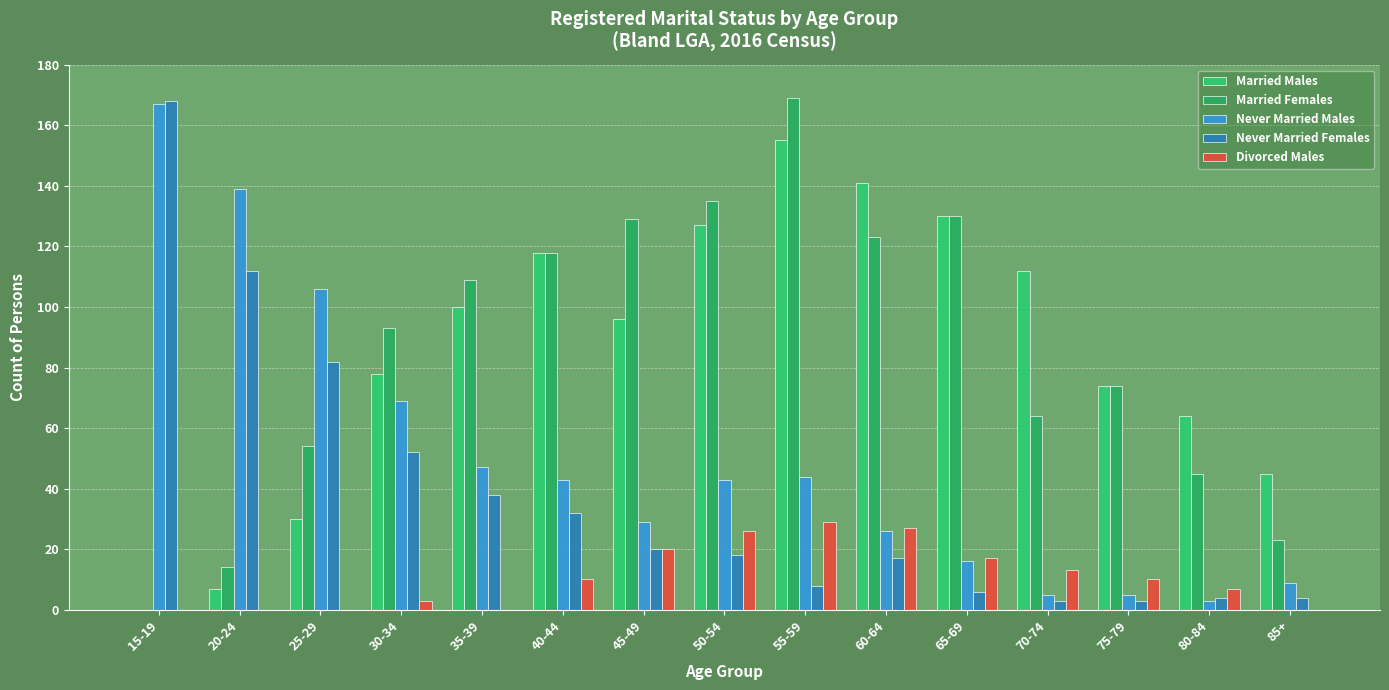

At which label does Never Married Females first exceed 18?

15-19